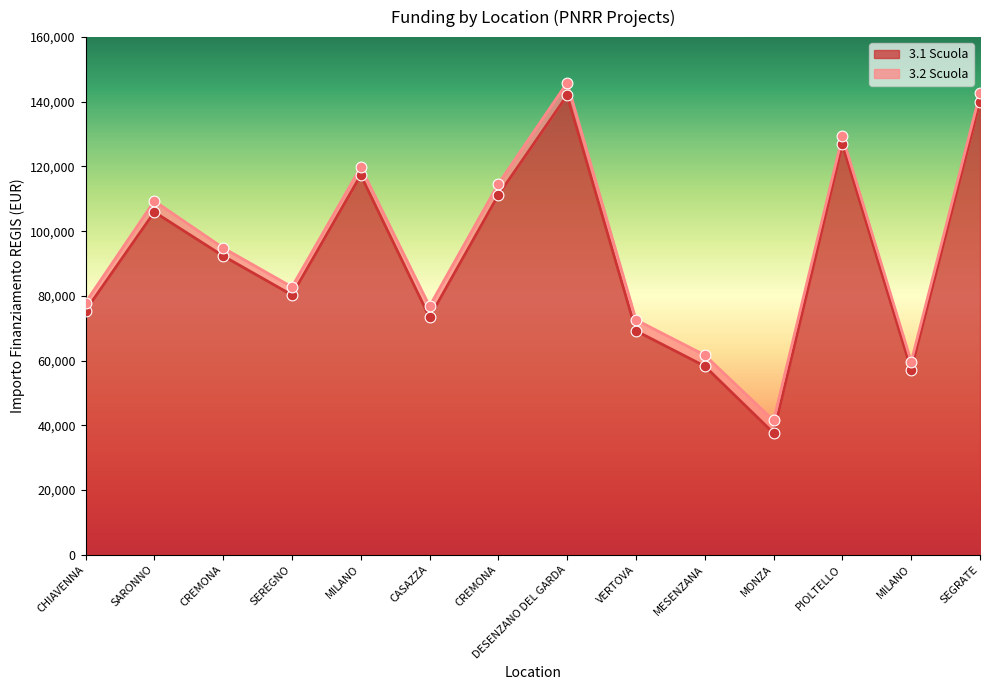

What is the ratio of the value at MILANO to the value at VERTOVA?

0.8